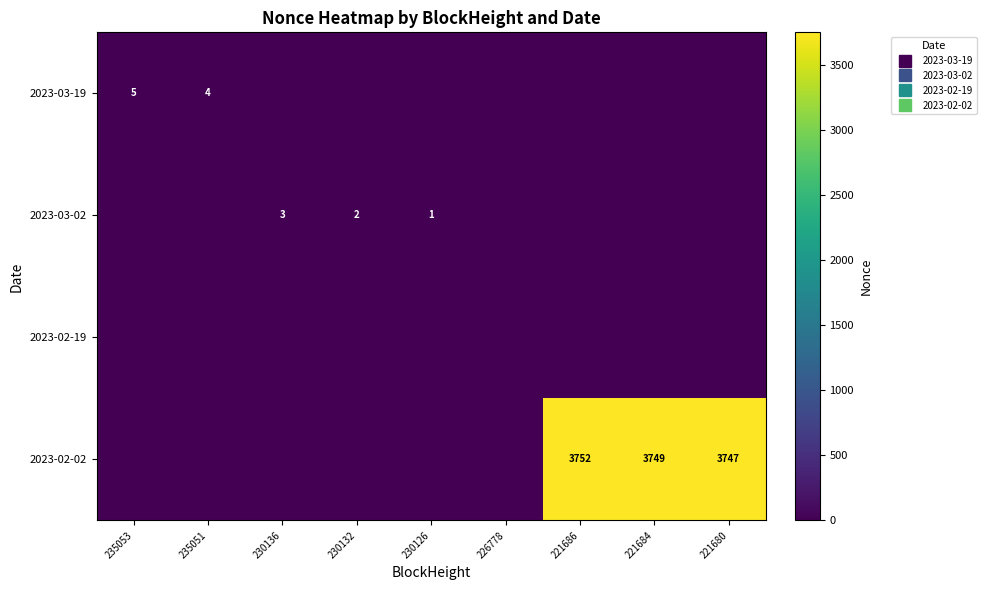

How many data points in 2023-03-02 are above 0?

3